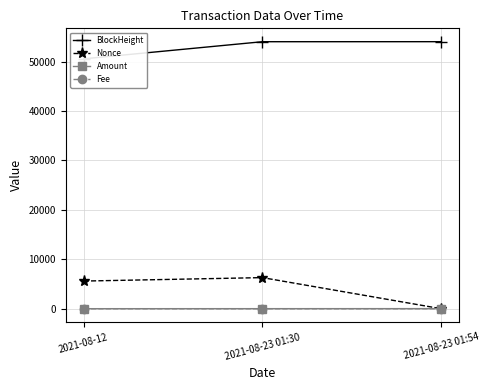

What are all the series names shown in the legend?

BlockHeight, Nonce, Amount, Fee